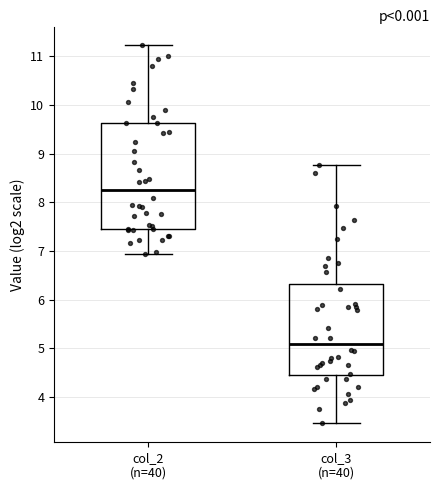

Which box is the tallest, from its lower edge to its upper edge?

col_2 (n=40)